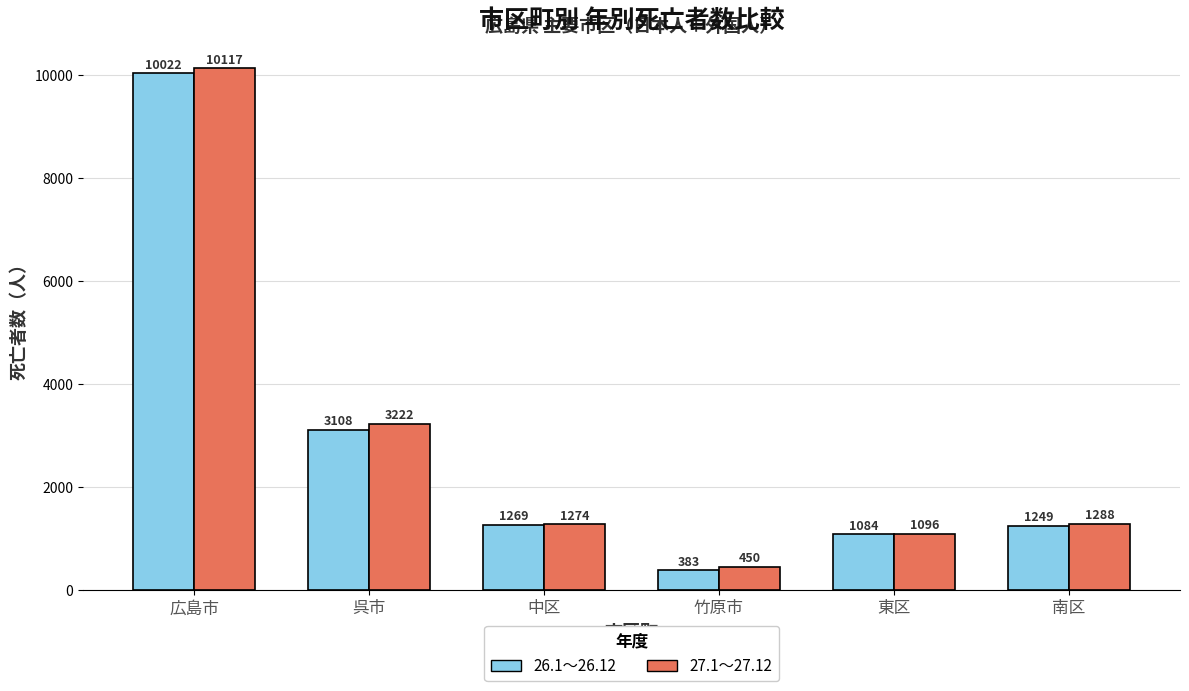

List the labels in order of 27.1～27.12 value, smallest first.

竹原市, 東区, 中区, 南区, 呉市, 広島市